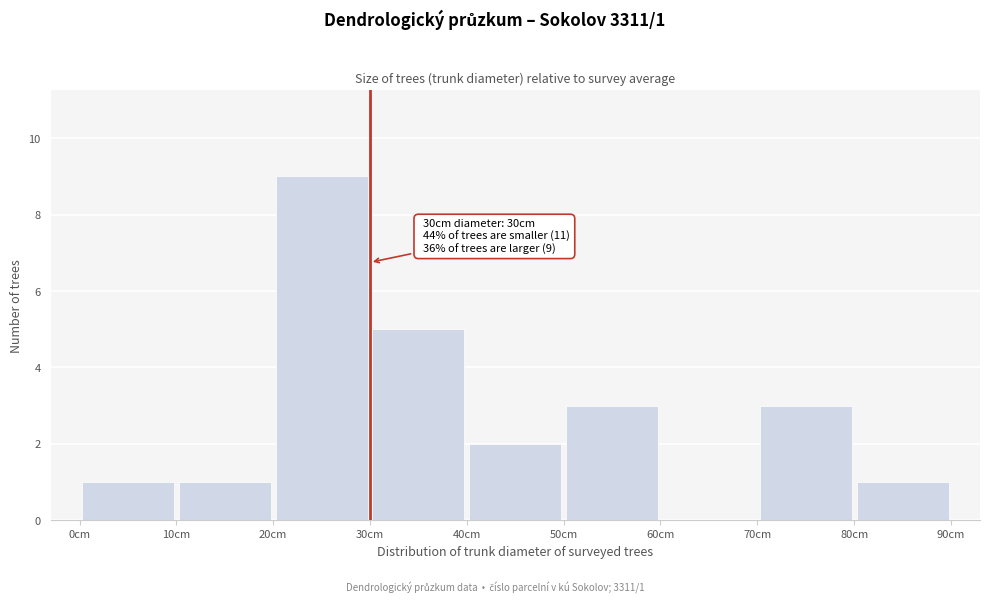

Which range on the x-axis has the tallest bar?

20 to 30